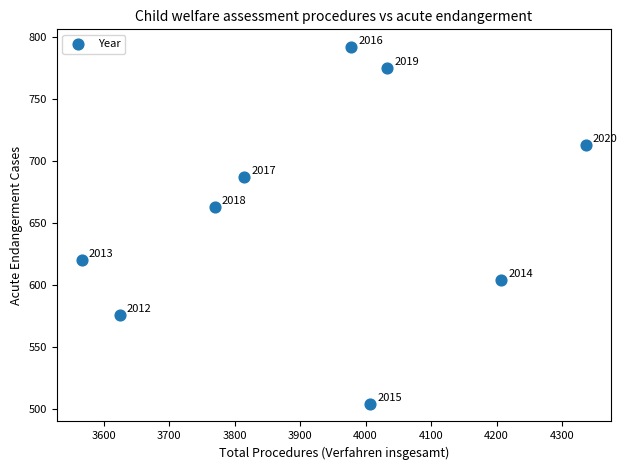

What is the average Y value?

659